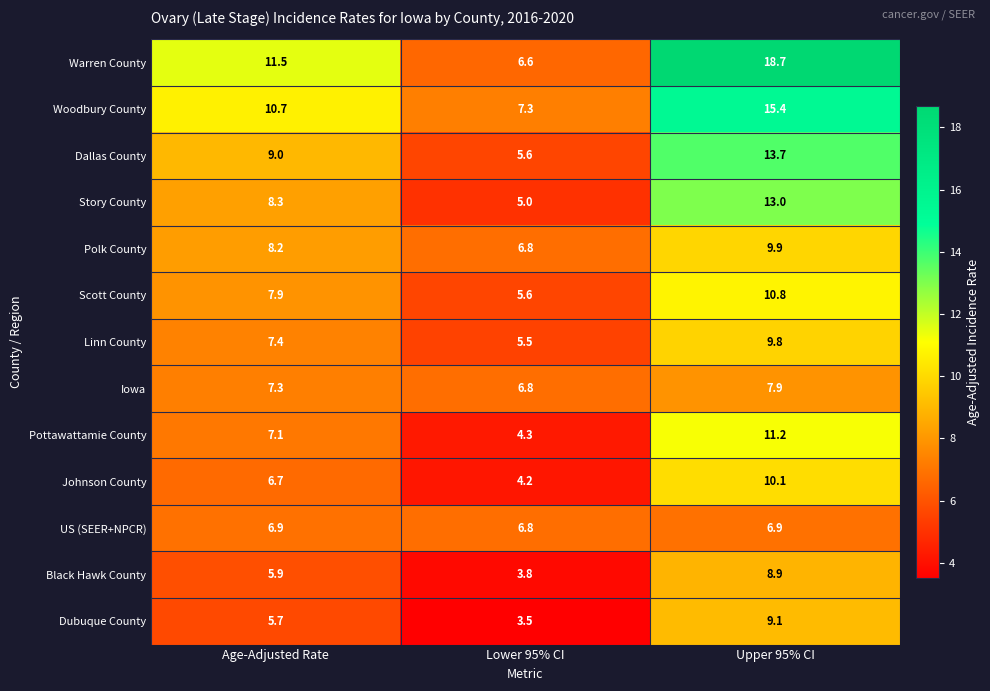

What is the average value of the Warren County series?

12.3